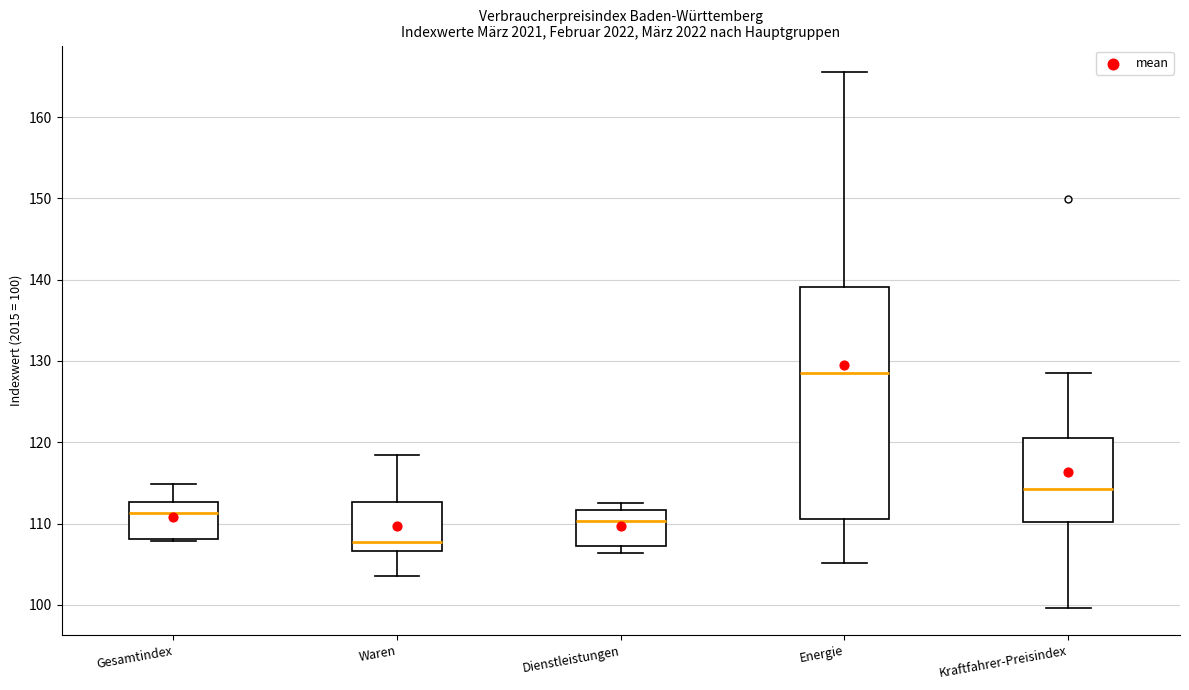

Which box's median line is the highest?

Energie